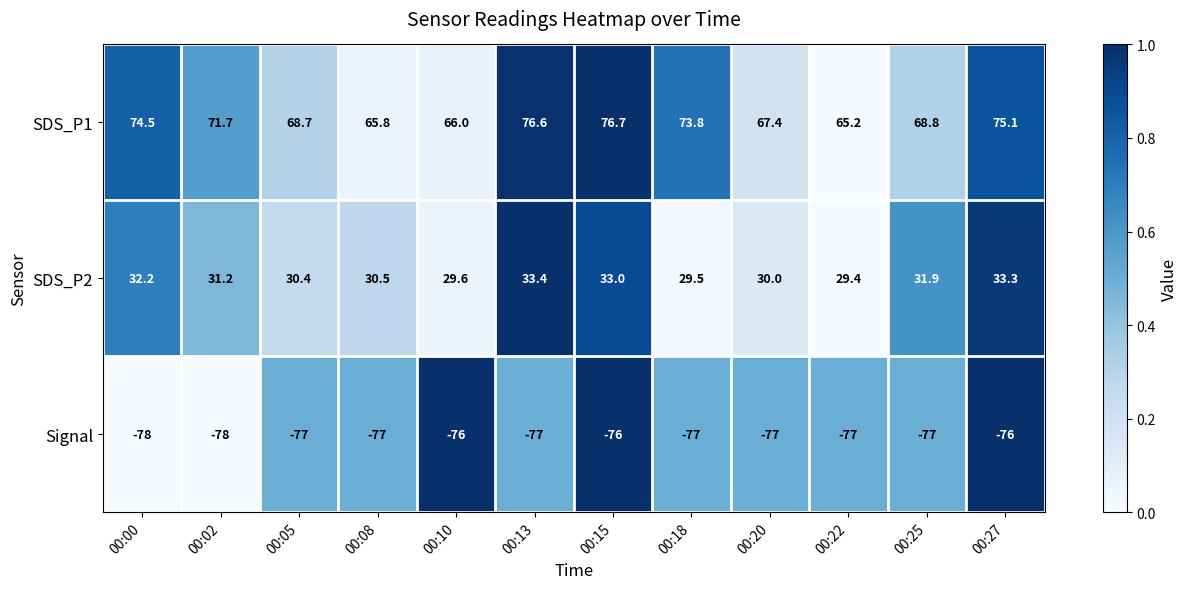

At which label does SDS_P1 first exceed 71?

00:00